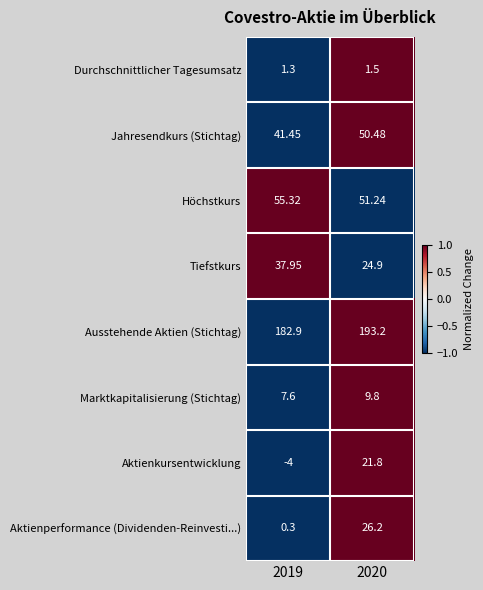

At 2020, list the series in order from smallest to largest.

Durchschnittlicher Tagesumsatz, Marktkapitalisierung (Stichtag), Aktienkursentwicklung, Tiefstkurs, Aktienperformance (Dividenden-Reinvesti...), Jahresendkurs (Stichtag), Höchstkurs, Ausstehende Aktien (Stichtag)